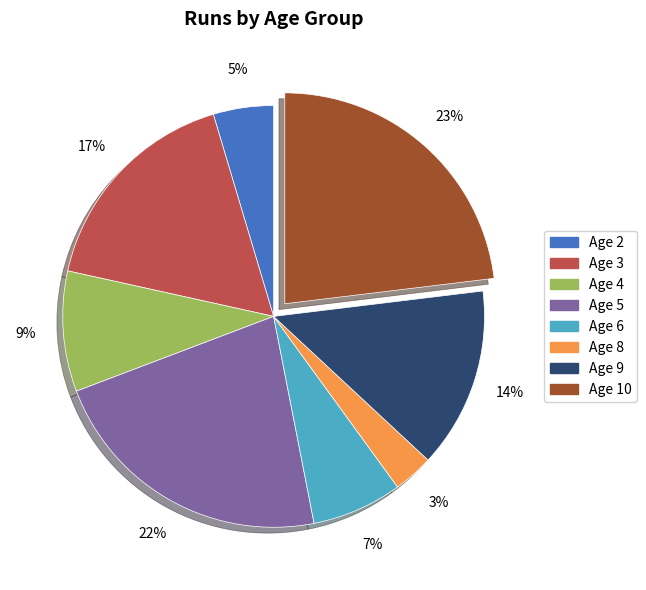

To the nearest percent, what is the average slice percentage?

12%